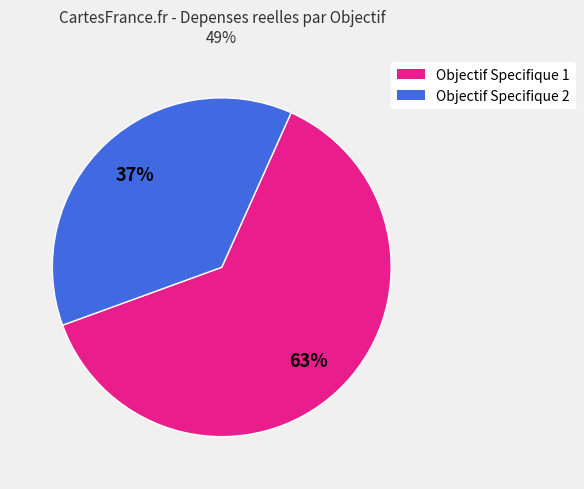

How many slices are in this pie chart?

2